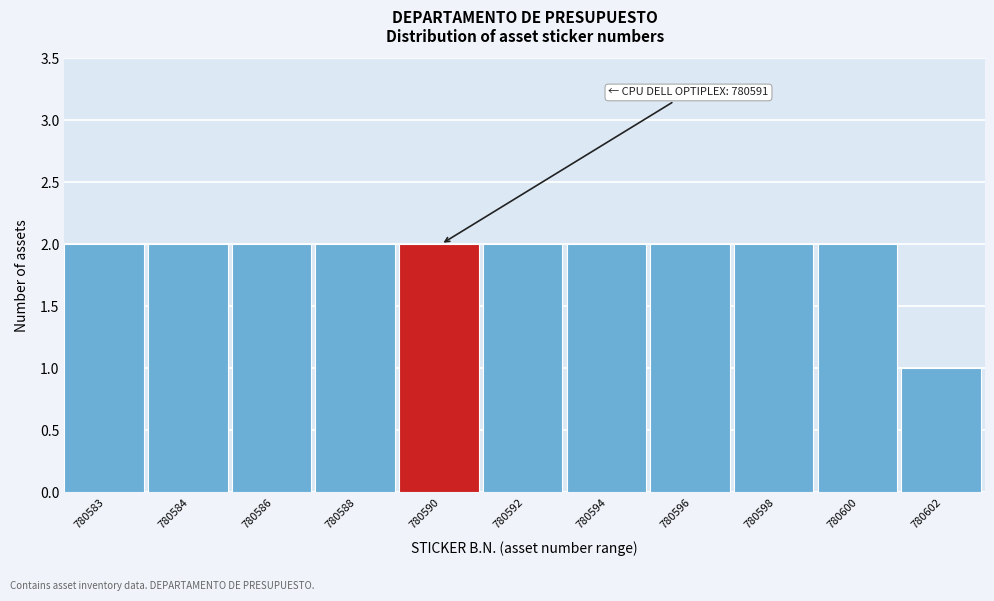

Reading left to right, list all the values displayed in this chart.

2	2	2	2	2	2	2	2	2	2	1